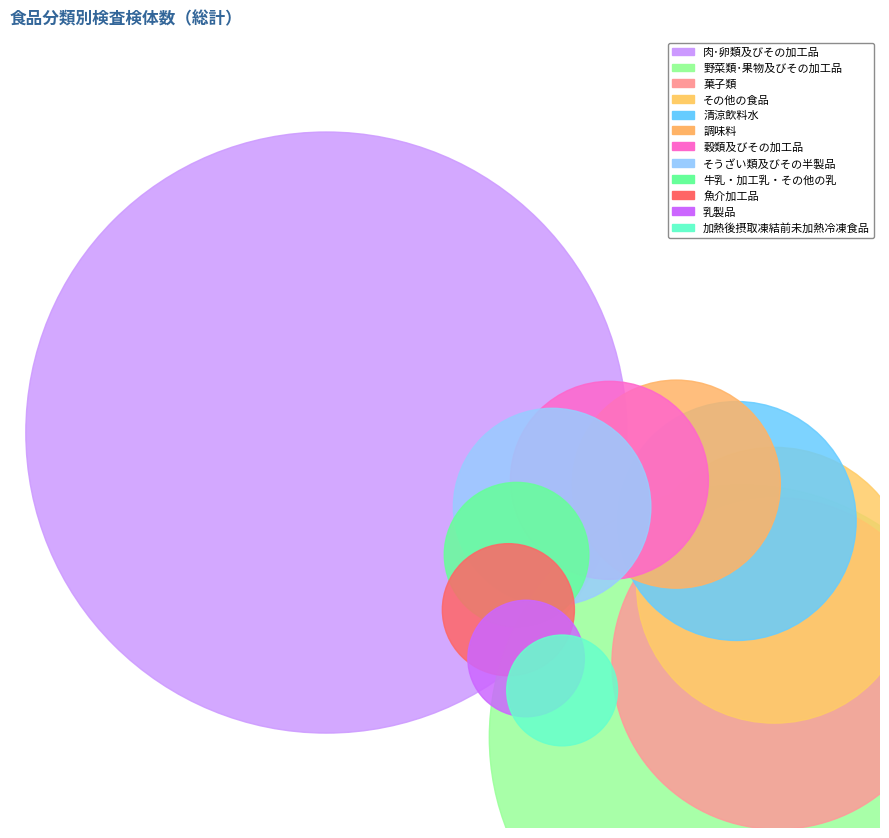

True or false: 肉･卵類及びその加工品 accounts for 46% of the total.

False